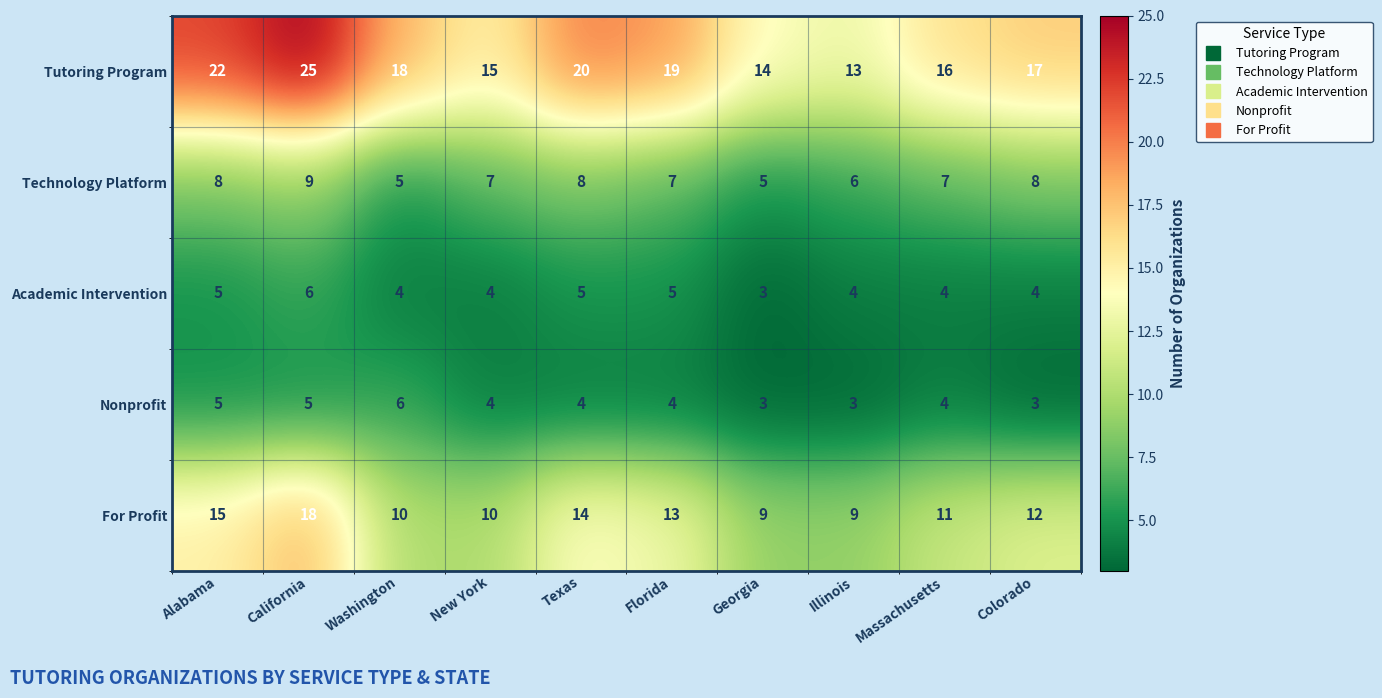

What is the sum of all Tutoring Program values?

179